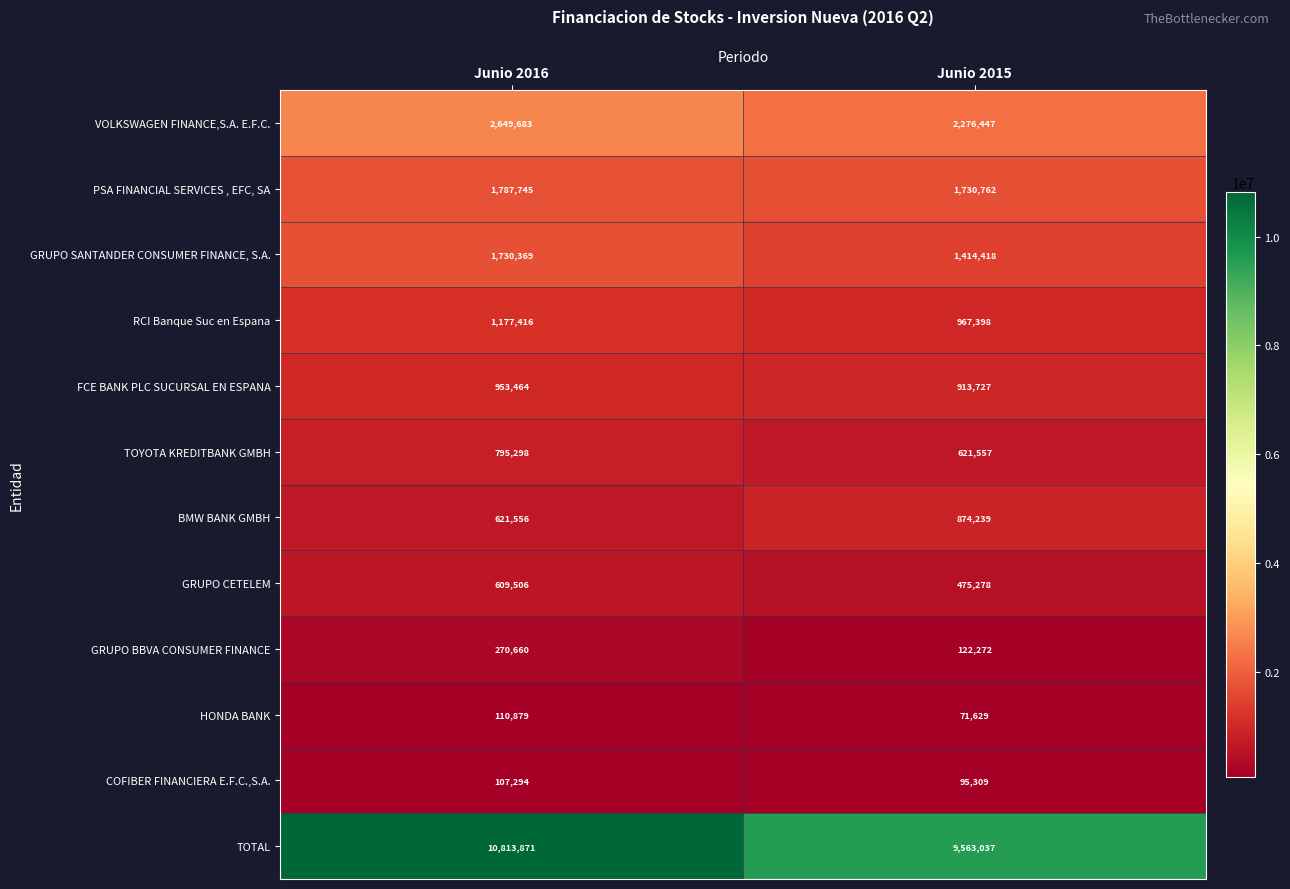

The HONDA BANK series shows 106827.5 at Junio 2015. True or false?

False